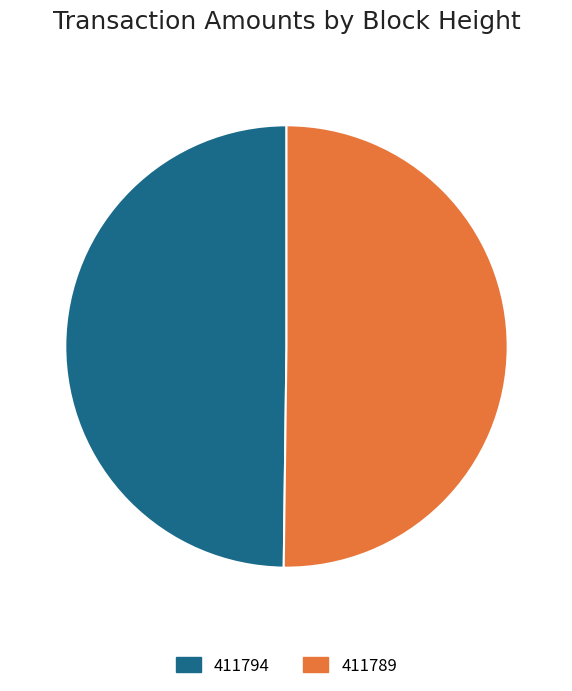

How many segments does this pie chart have?

2